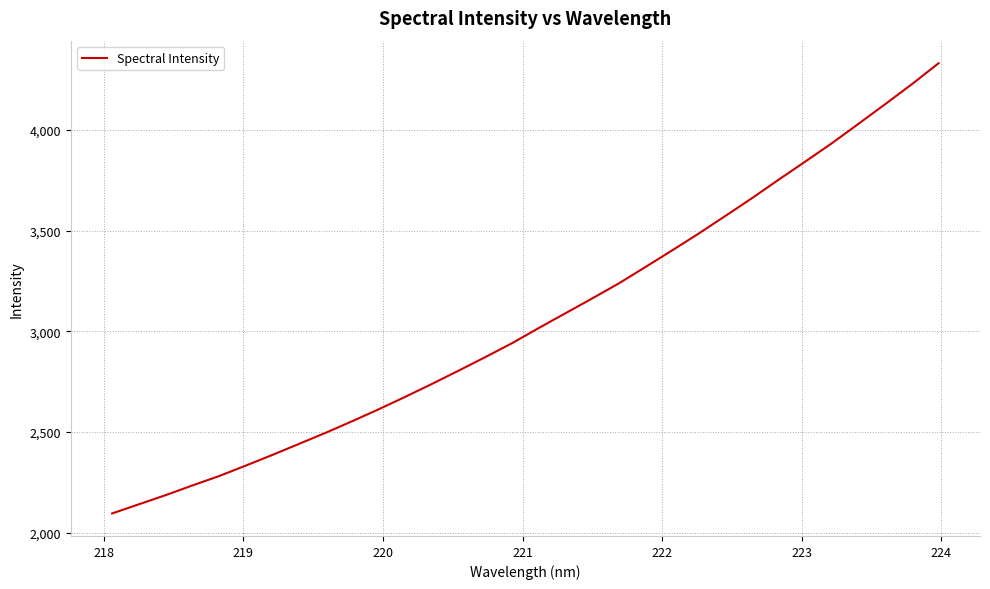

What is the maximum value shown in the chart?

4330.7